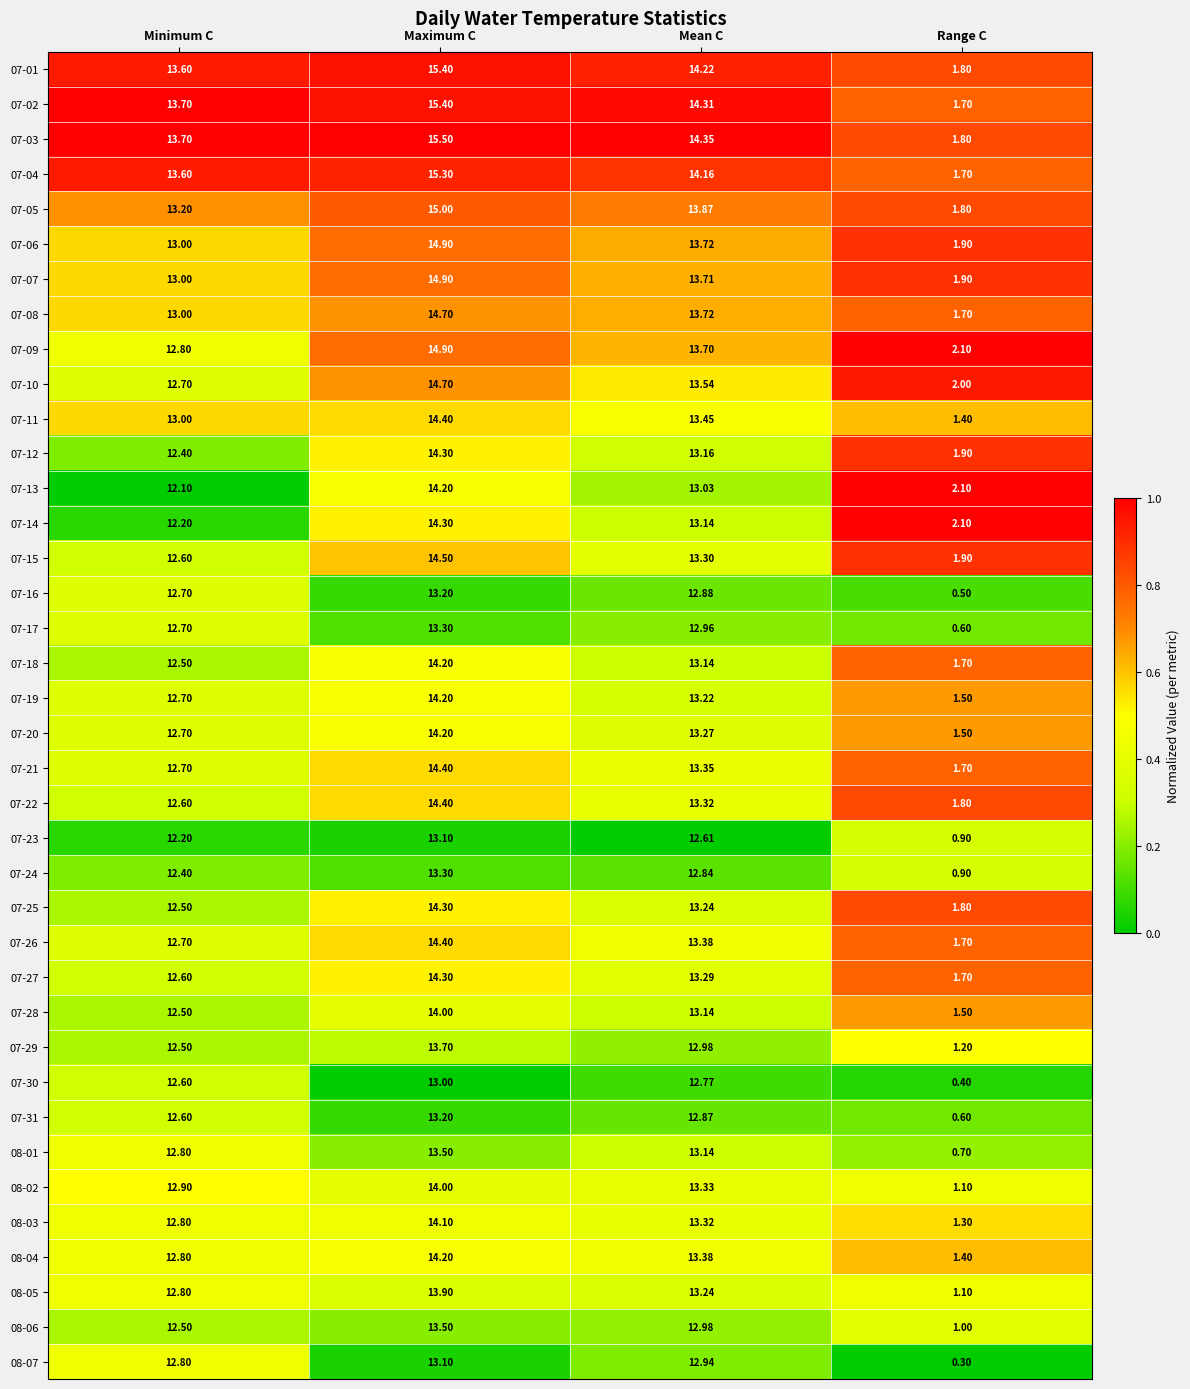

At which category is the sum across all series the highest?

Maximum C